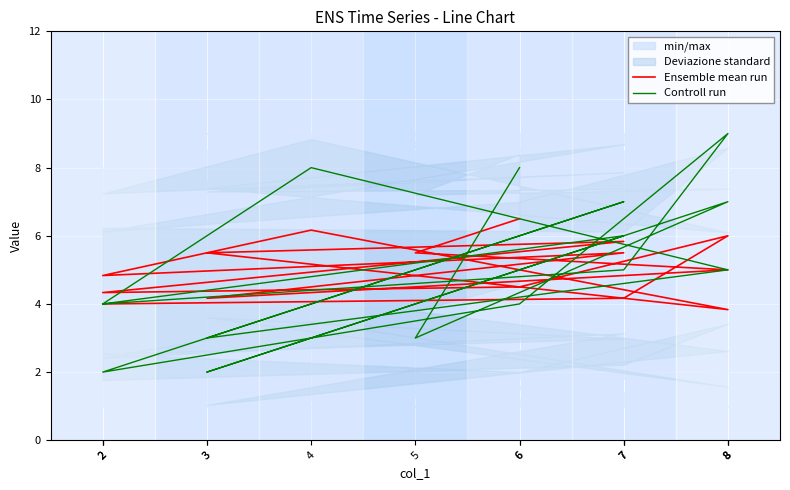

At which label does Controll run reach its minimum?

2